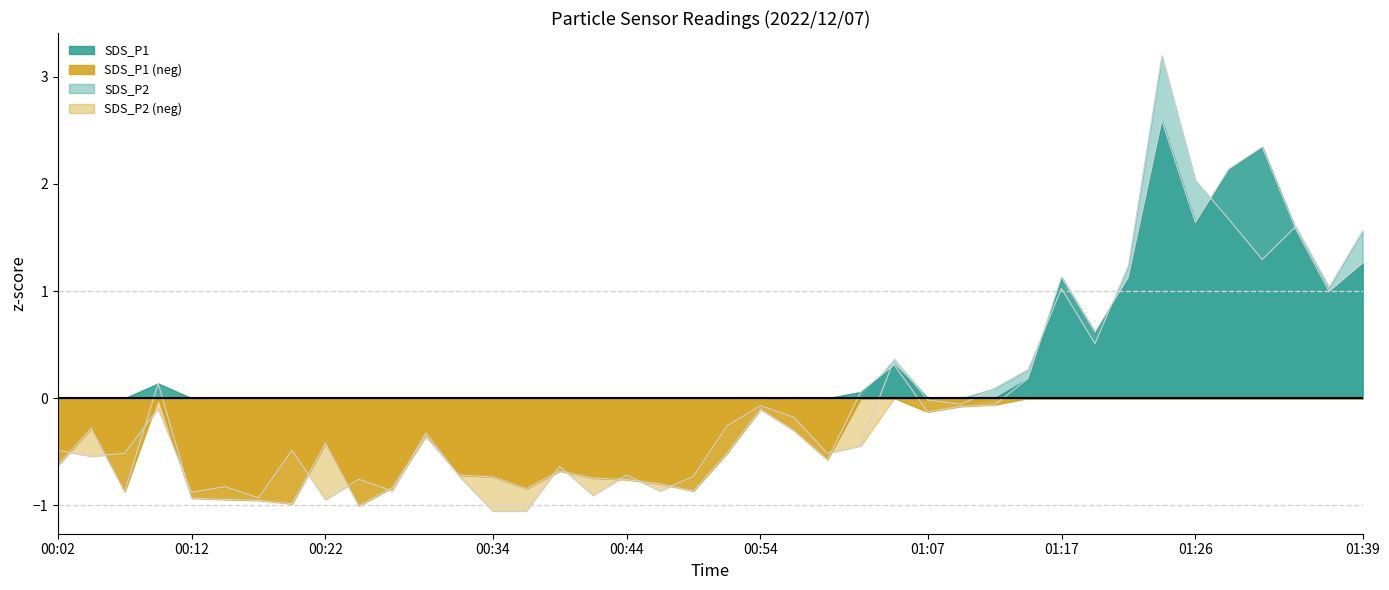

List the series in order of their peak value, lowest first.

SDS_P1 line, SDS_P2 line